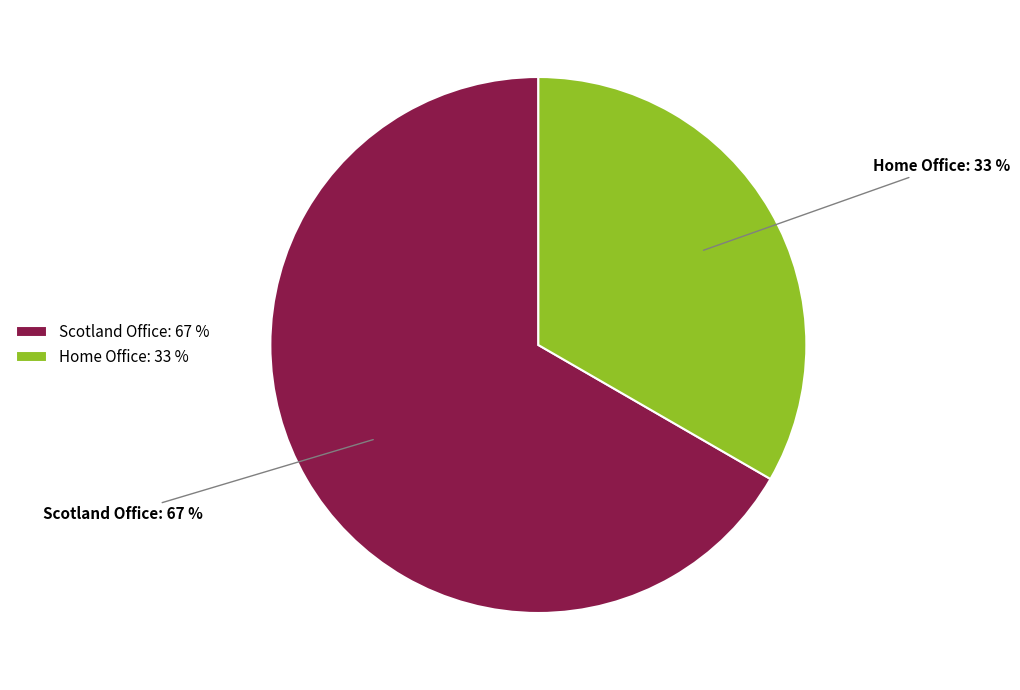

Does Home Office account for over 50% of the chart?

No